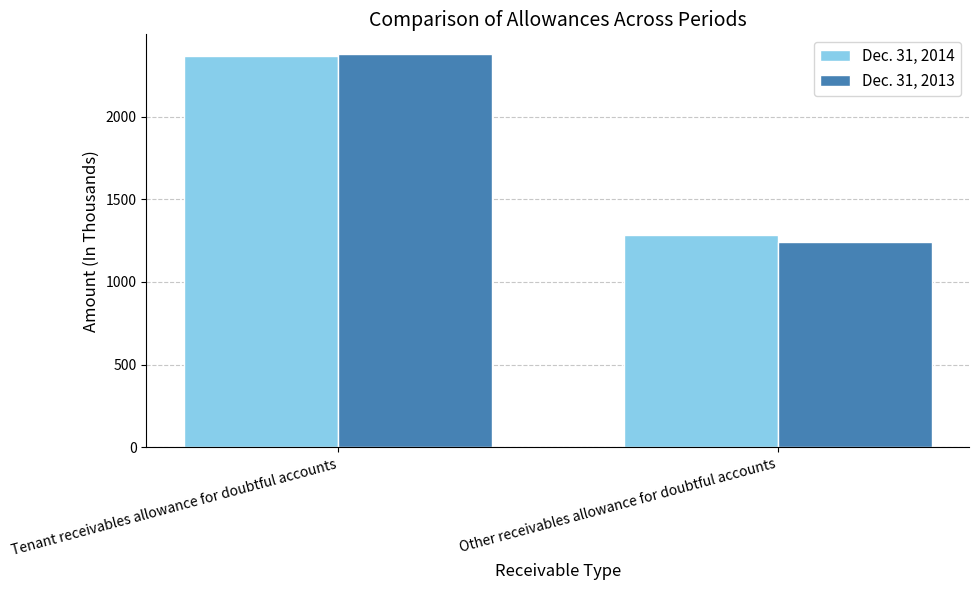

What position from the left is Tenant receivables allowance for doubtful accounts?

1